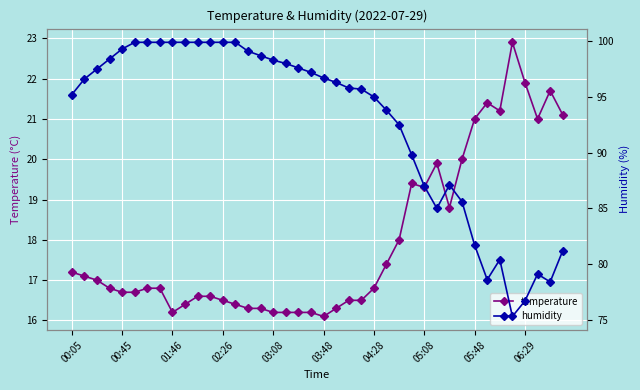

In humidity, how many points are lower than both neighbors (excluding endpoints)?

4